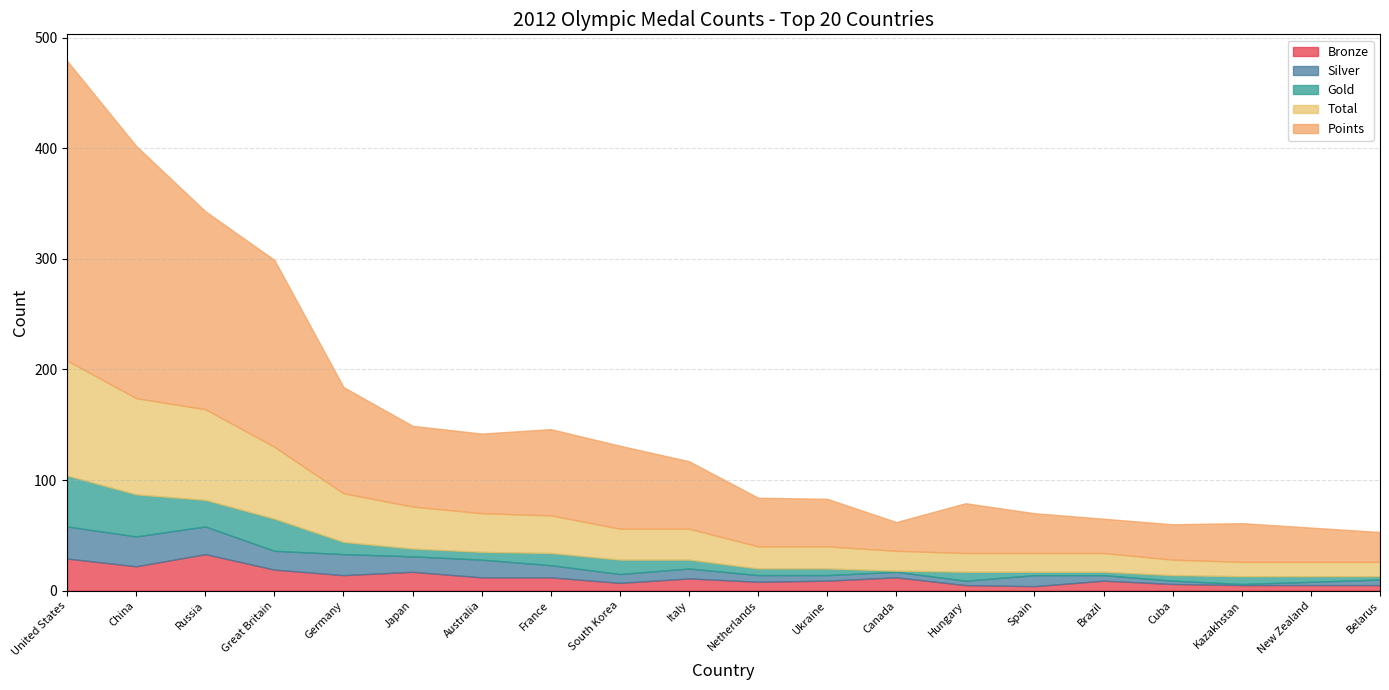

What is the label of the 10th point from the right?

Netherlands